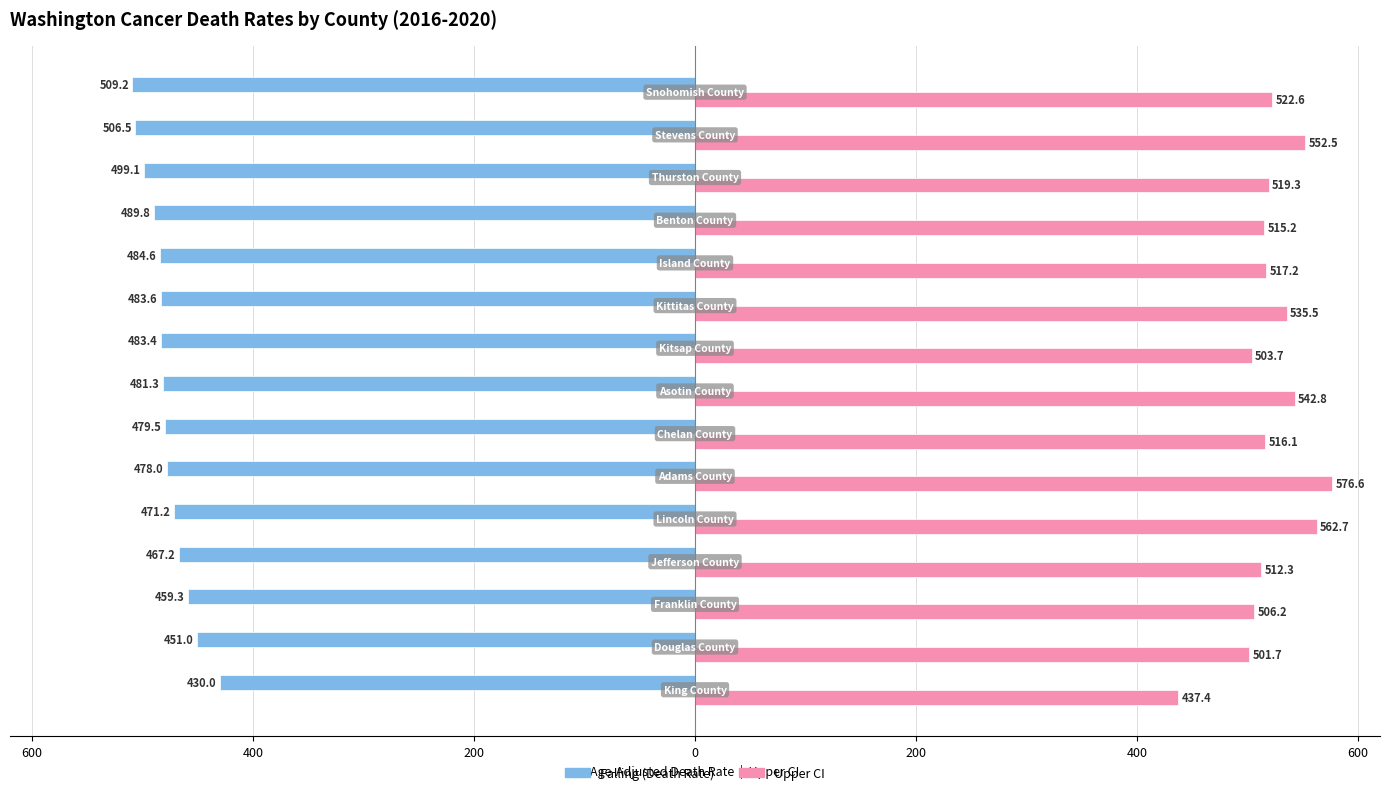

What is the value of the falling bar at the 1st from the left?

-430.0